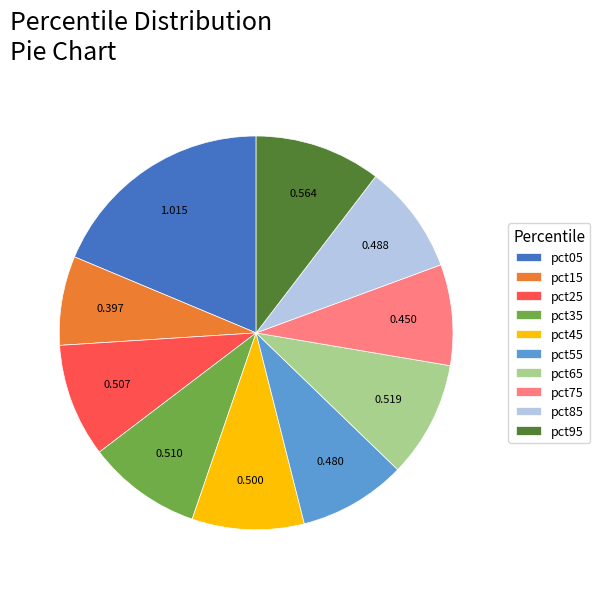

Is it true that pct75 is 8% of the pie?

True